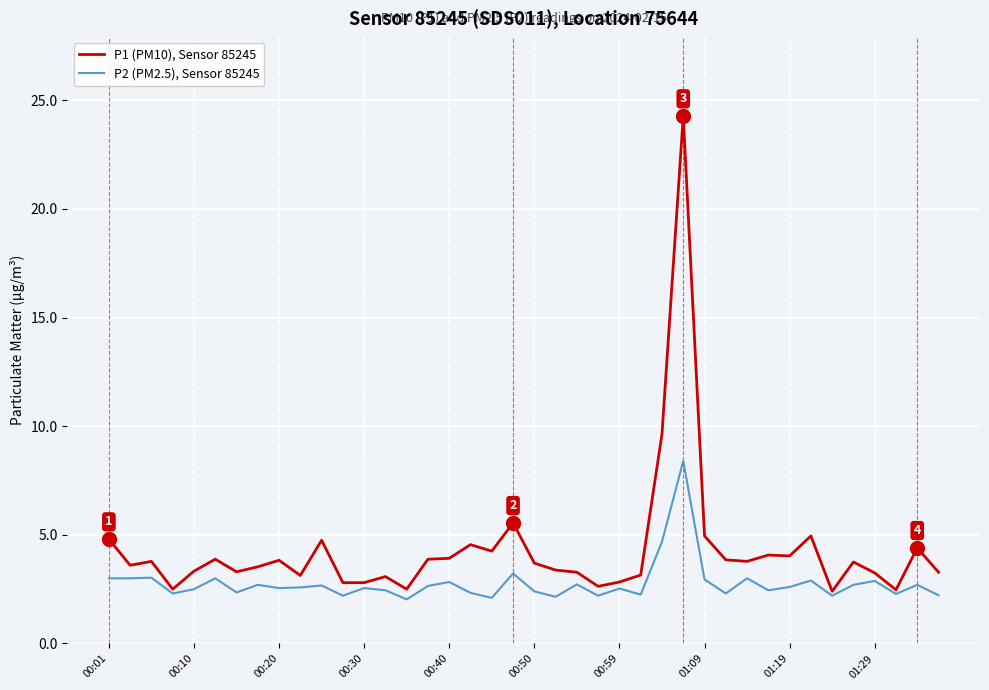

Which series has the widest spread of values?

P1 (PM10), Sensor 85245